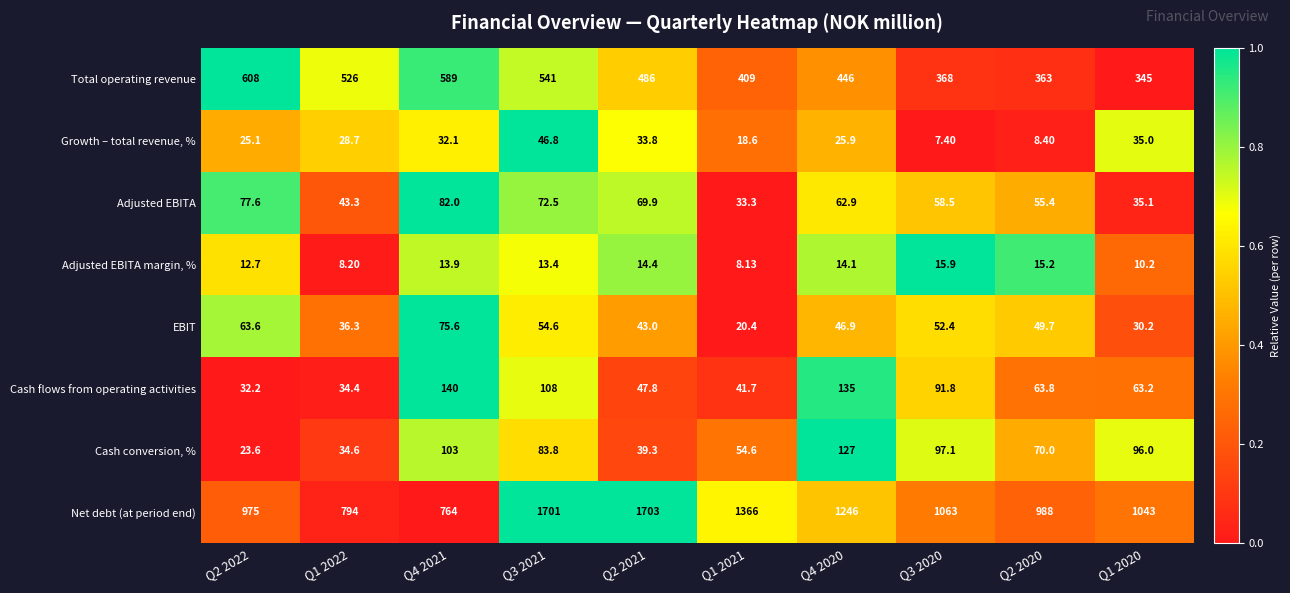

Which series changed the most between Q1 2021 and Q2 2020?

Net debt (at period end)